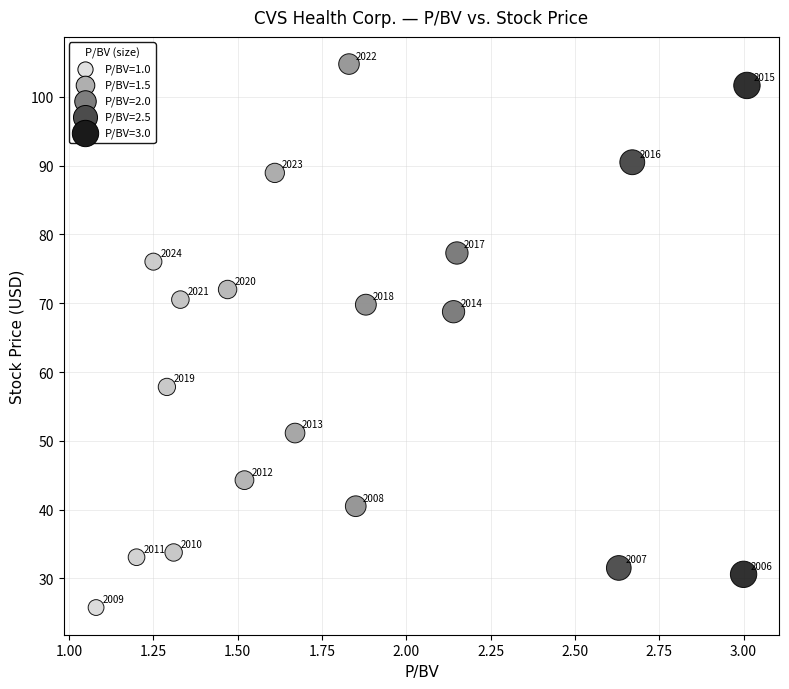

What Y value in the scatter plot is closest to 65?

68.8